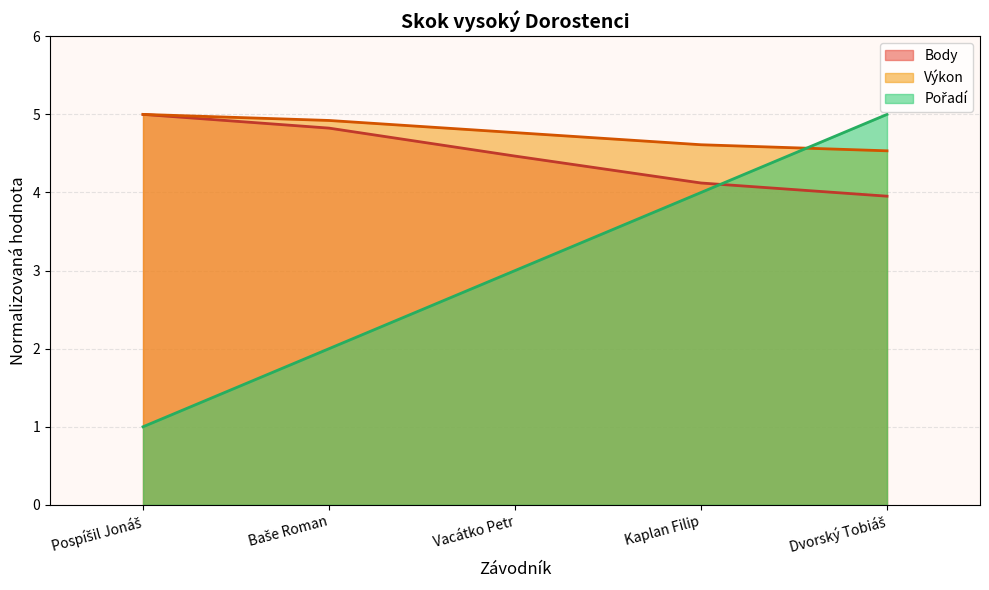

Is the value of Výkon at Baše Roman greater than the value of Body at Baše Roman?

Yes